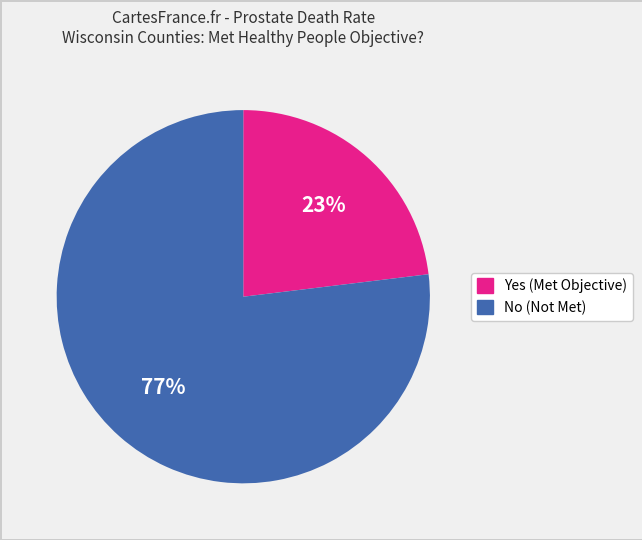

To the nearest percent, what portion does No represent?

77%